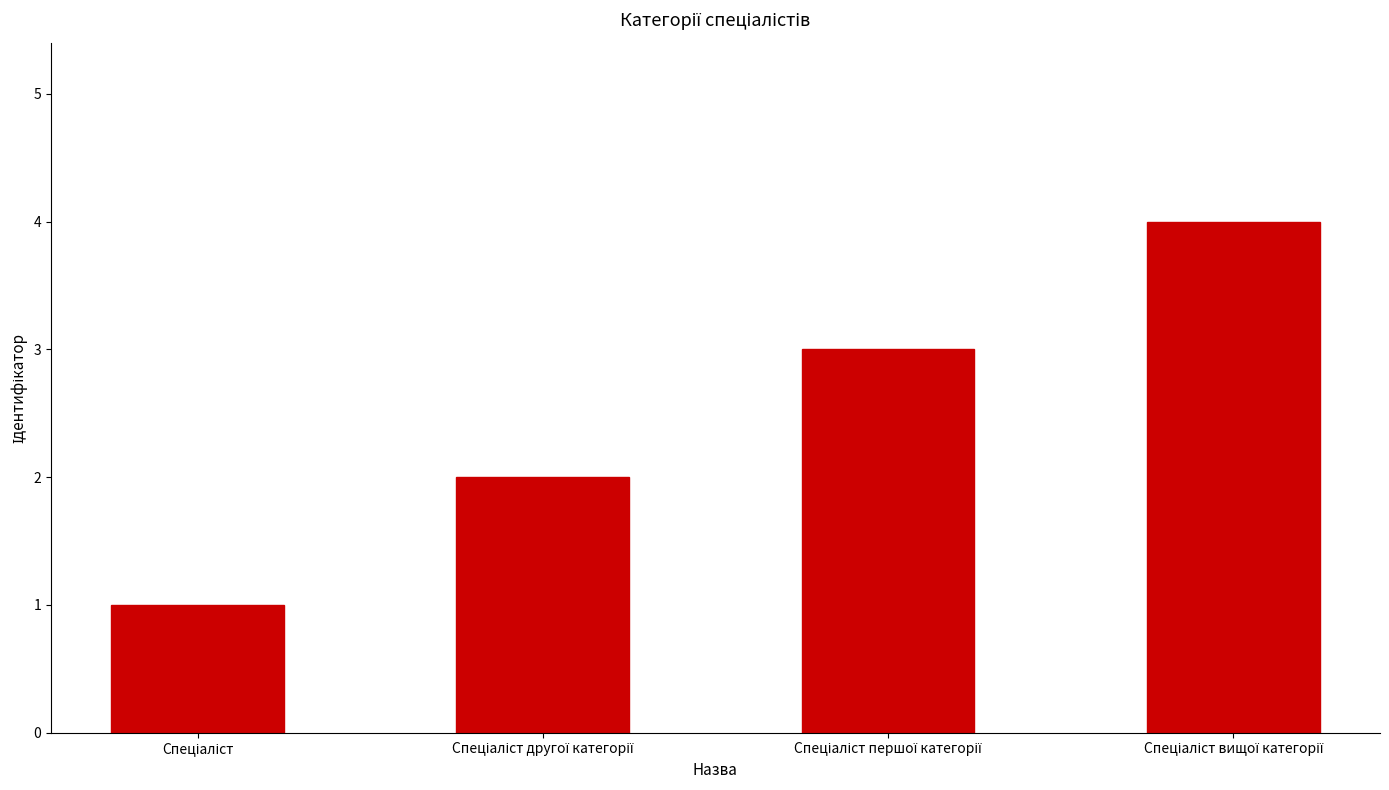

How many series are shown in this chart?

1